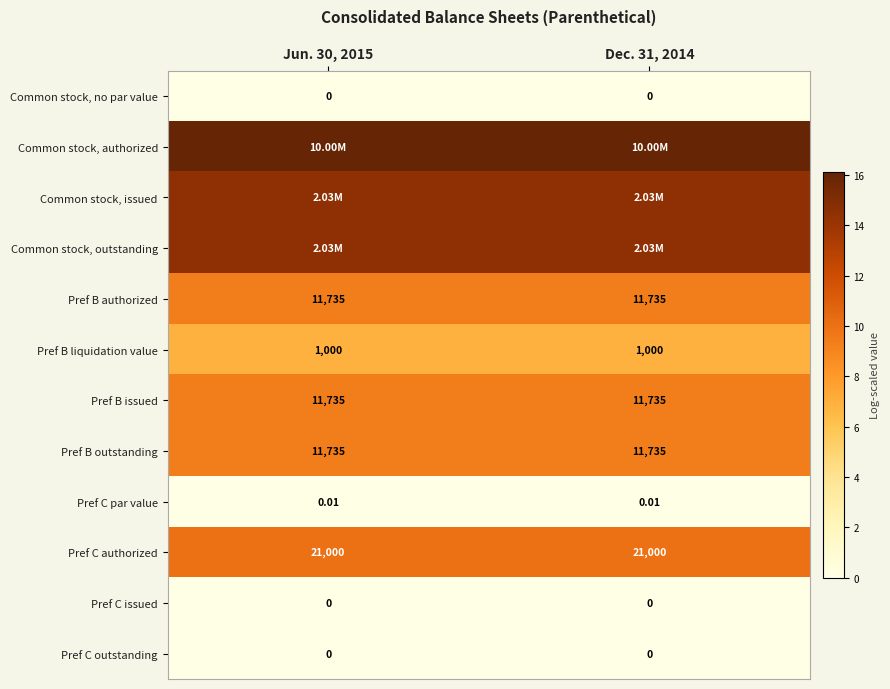

Is the value of Pref B authorized at Jun. 30, 2015 greater than the value of Common stock, no par value at Dec. 31, 2014?

Yes